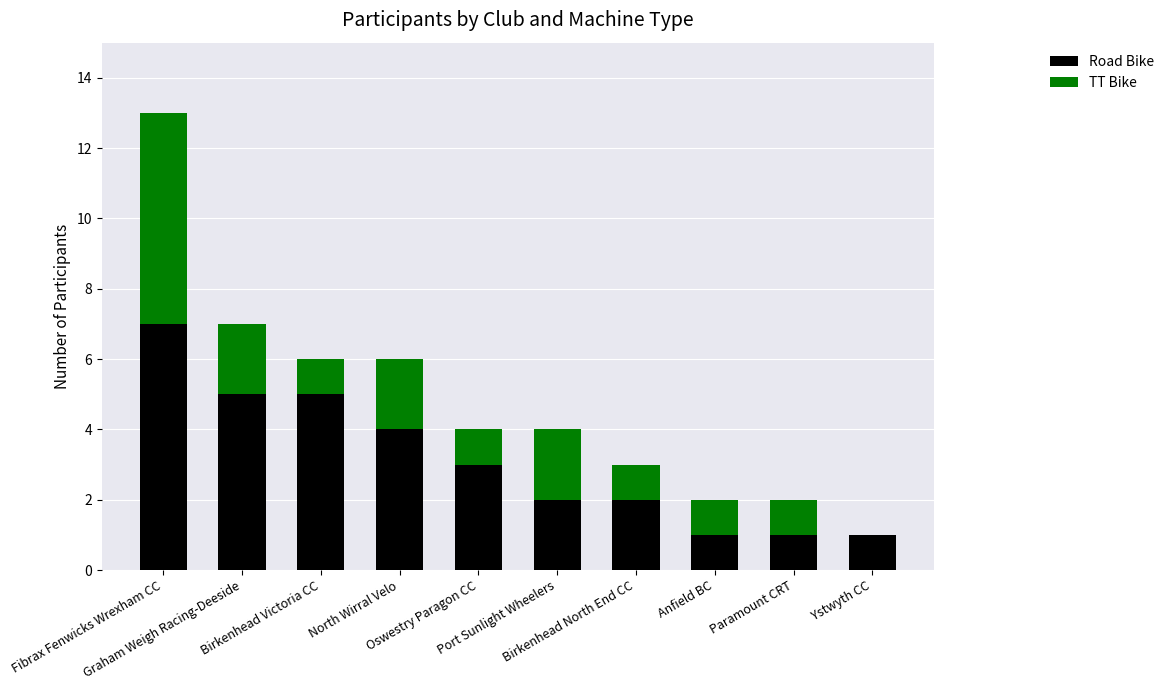

What is the maximum value for Road Bike?

7